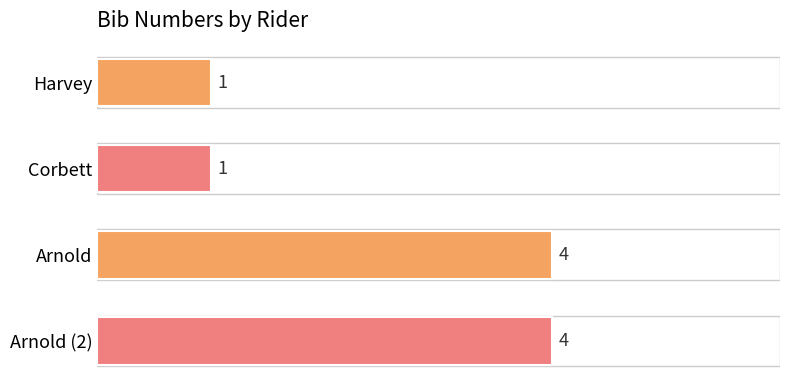

What is the change in value from Corbett to Arnold?

+3